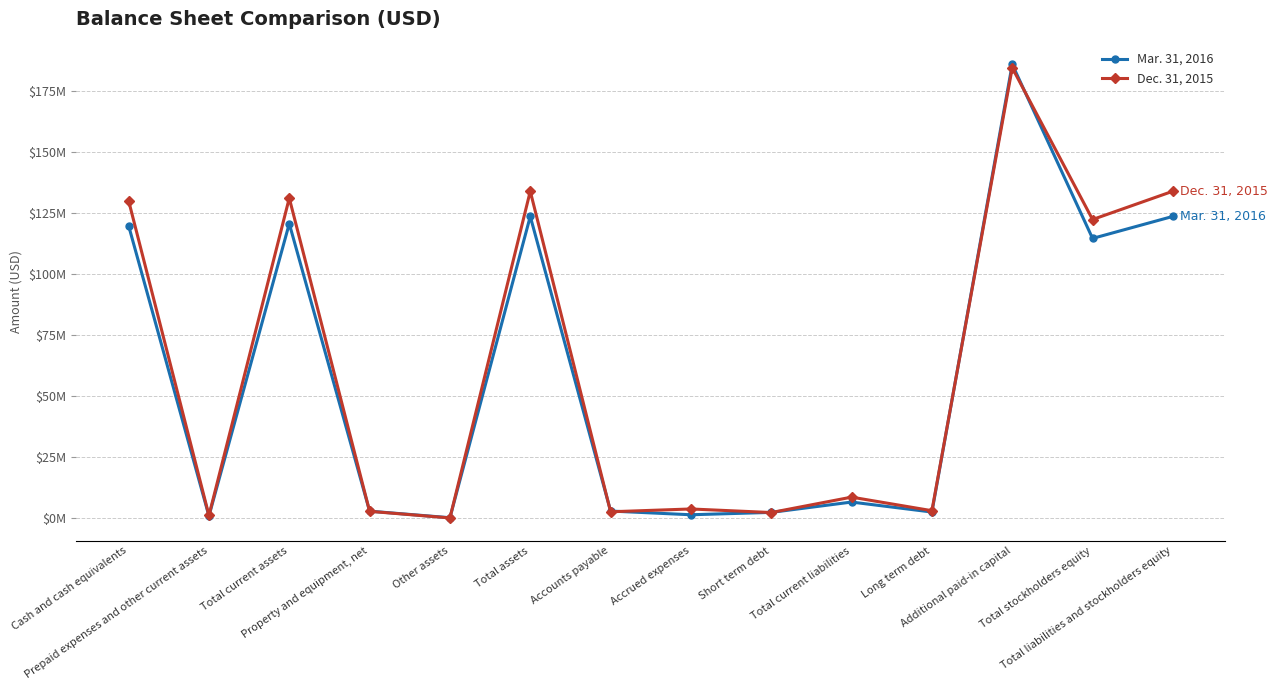

The Mar. 31, 2016 series shows 51981068 at Total liabilities and stockholders equity. True or false?

False